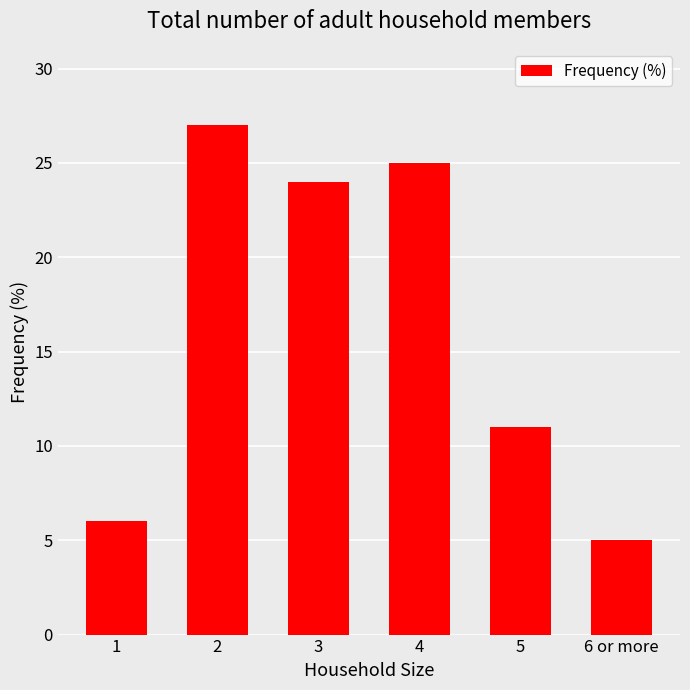

List the labels in order of value, smallest first.

6 or more, 1, 5, 3, 4, 2